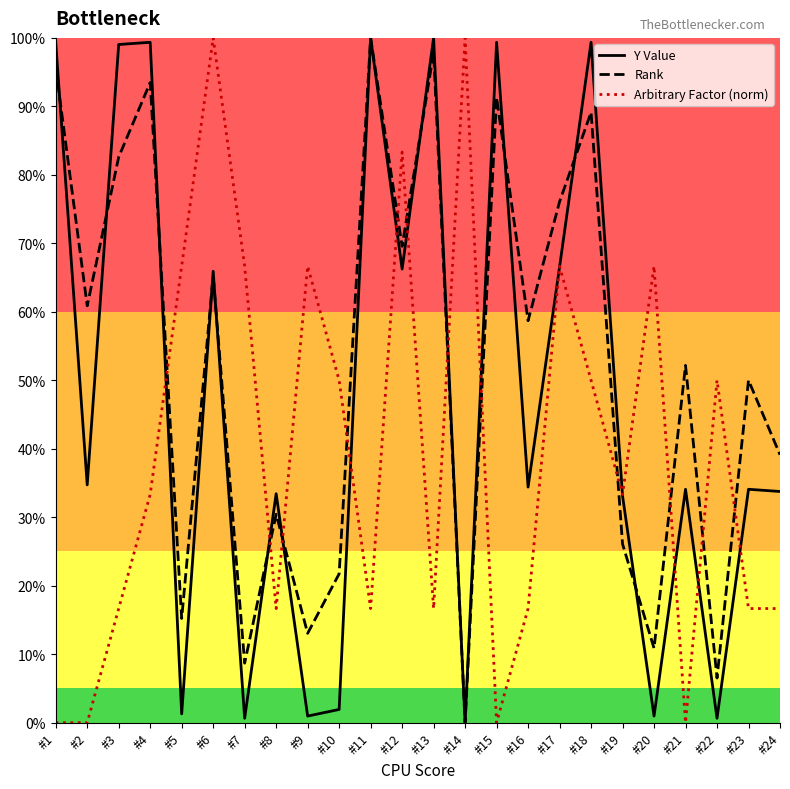

Which series ends up on top after the final intersection of Y Value and Arbitrary Factor (norm)?

Y Value